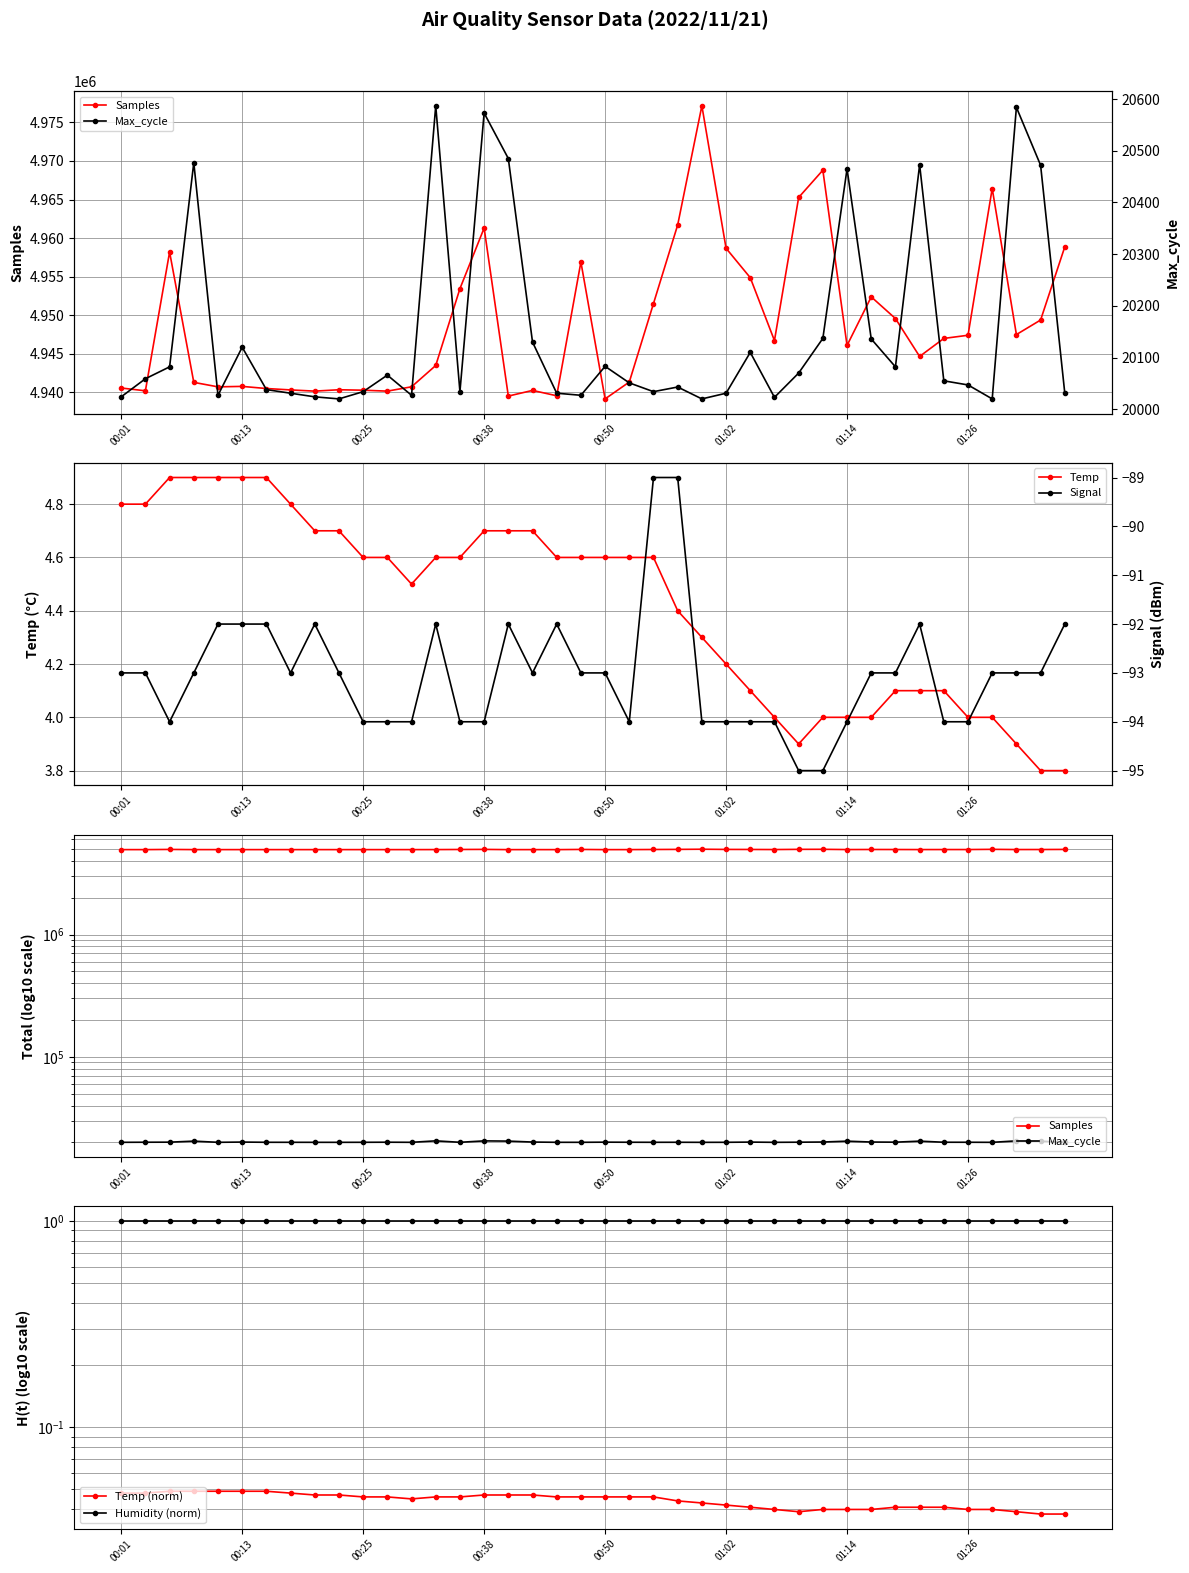

At how many categories does at least one series exceed 2722900?

40